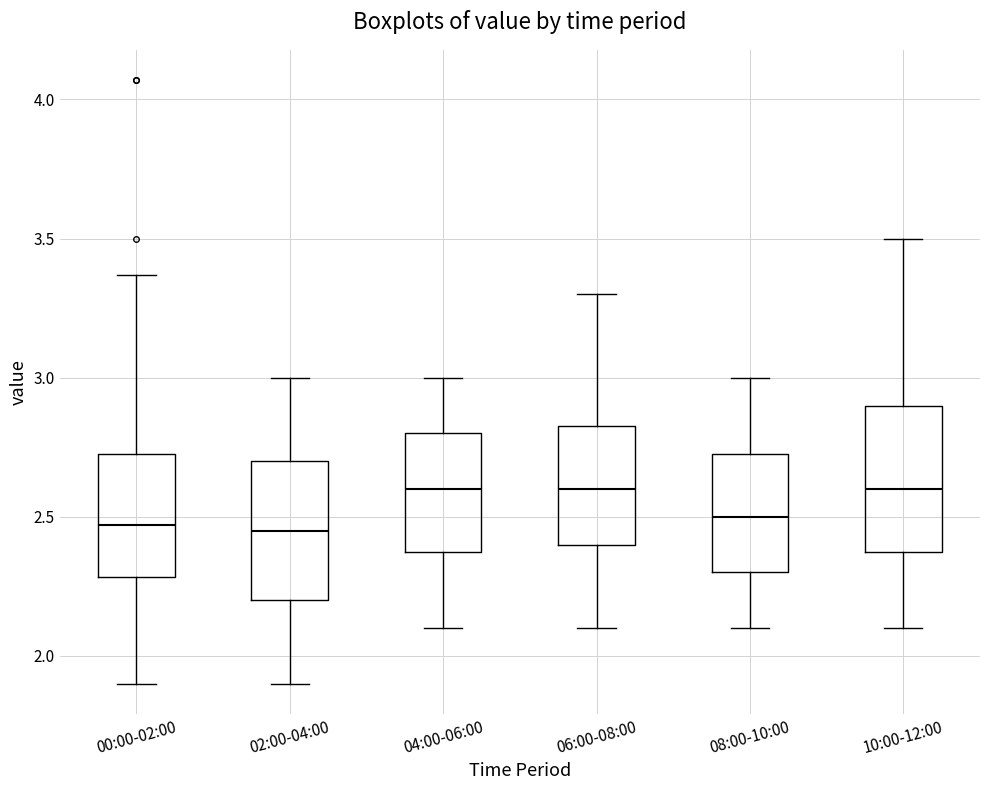

Reading left to right, transcribe this box plot: for each box, give where its median line is, the range the box spans, and where its two whiskers end, as read against the y-axis. The values are not printed on the chart, so give them approximately, as read against the axis.

00:00-02:00: median 2.45, box 2.30 to 2.75, whiskers 1.90 to 3.35
02:00-04:00: median 2.45, box 2.20 to 2.70, whiskers 1.90 to 3.00
04:00-06:00: median 2.60, box 2.40 to 2.80, whiskers 2.10 to 3.00
06:00-08:00: median 2.60, box 2.40 to 2.85, whiskers 2.10 to 3.30
08:00-10:00: median 2.50, box 2.30 to 2.75, whiskers 2.10 to 3.00
10:00-12:00: median 2.60, box 2.40 to 2.90, whiskers 2.10 to 3.50